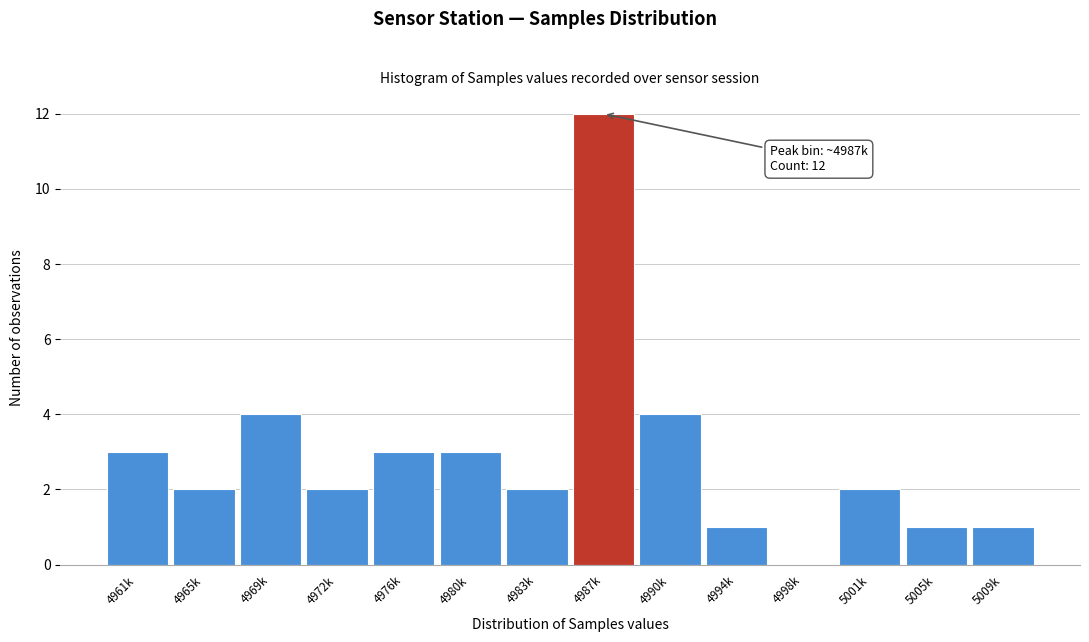

Reading right to left, list all the values displayed in this chart.

5009k=1	5005k=1	5001k=2	4998k=0	4994k=1	4990k=4	4987k=12	4983k=2	4980k=3	4976k=3	4972k=2	4969k=4	4965k=2	4961k=3